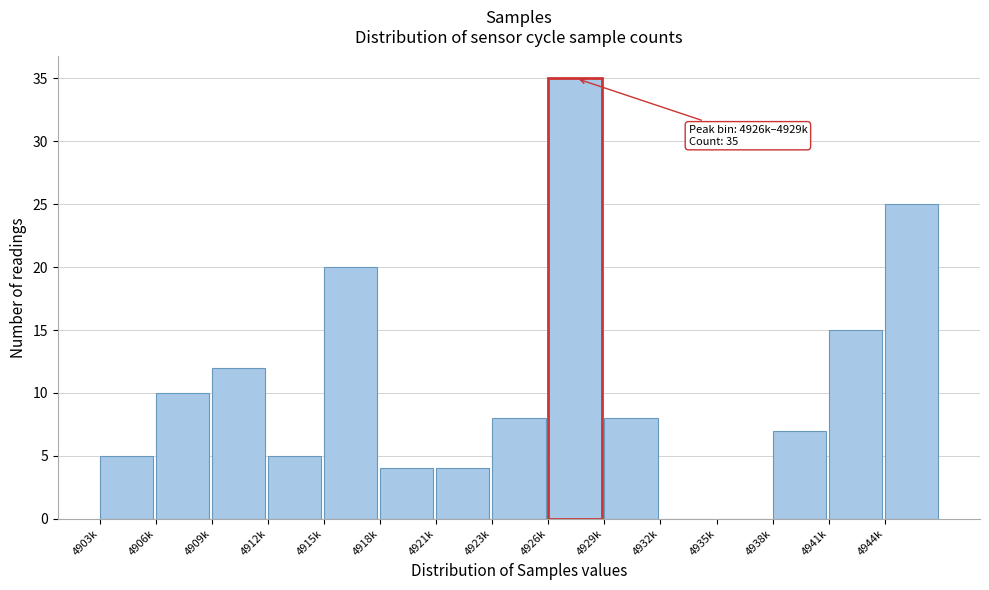

Reading left to right, what are all the values shown in this chart?

4903k=5	4906k=10	4909k=12	4912k=5	4915k=20	4918k=4	4921k=4	4923k=8	4926k=35	4929k=8	4932k=0	4935k=0	4938k=7	4941k=15	4944k=25